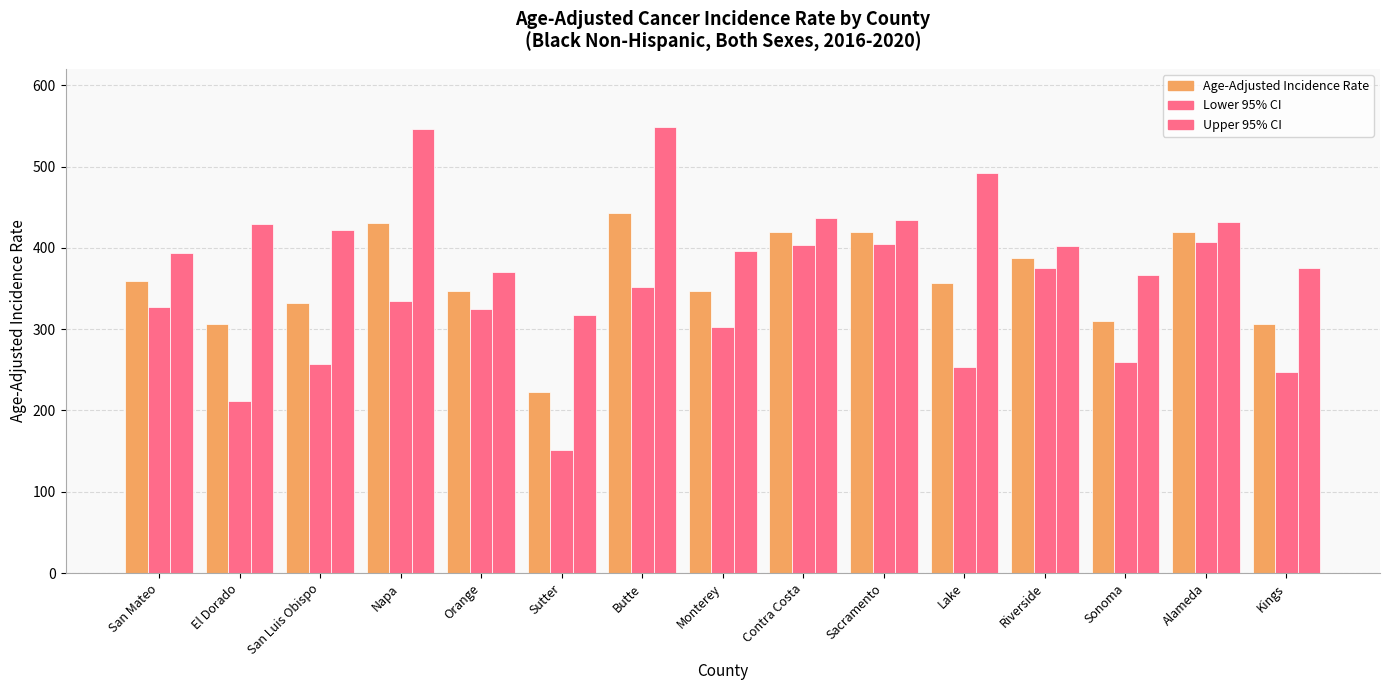

What is the value of the Lower 95% CI bar at the 10th from the left?

404.6